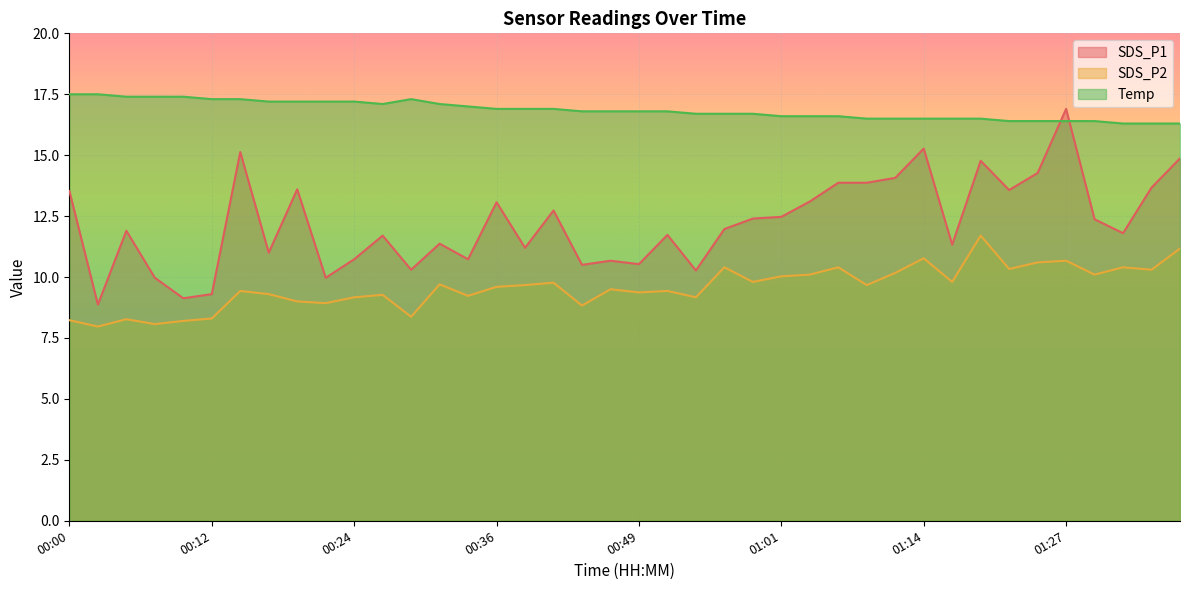

Is it true that SDS_P2 equals 2.9 at 00:12?

False